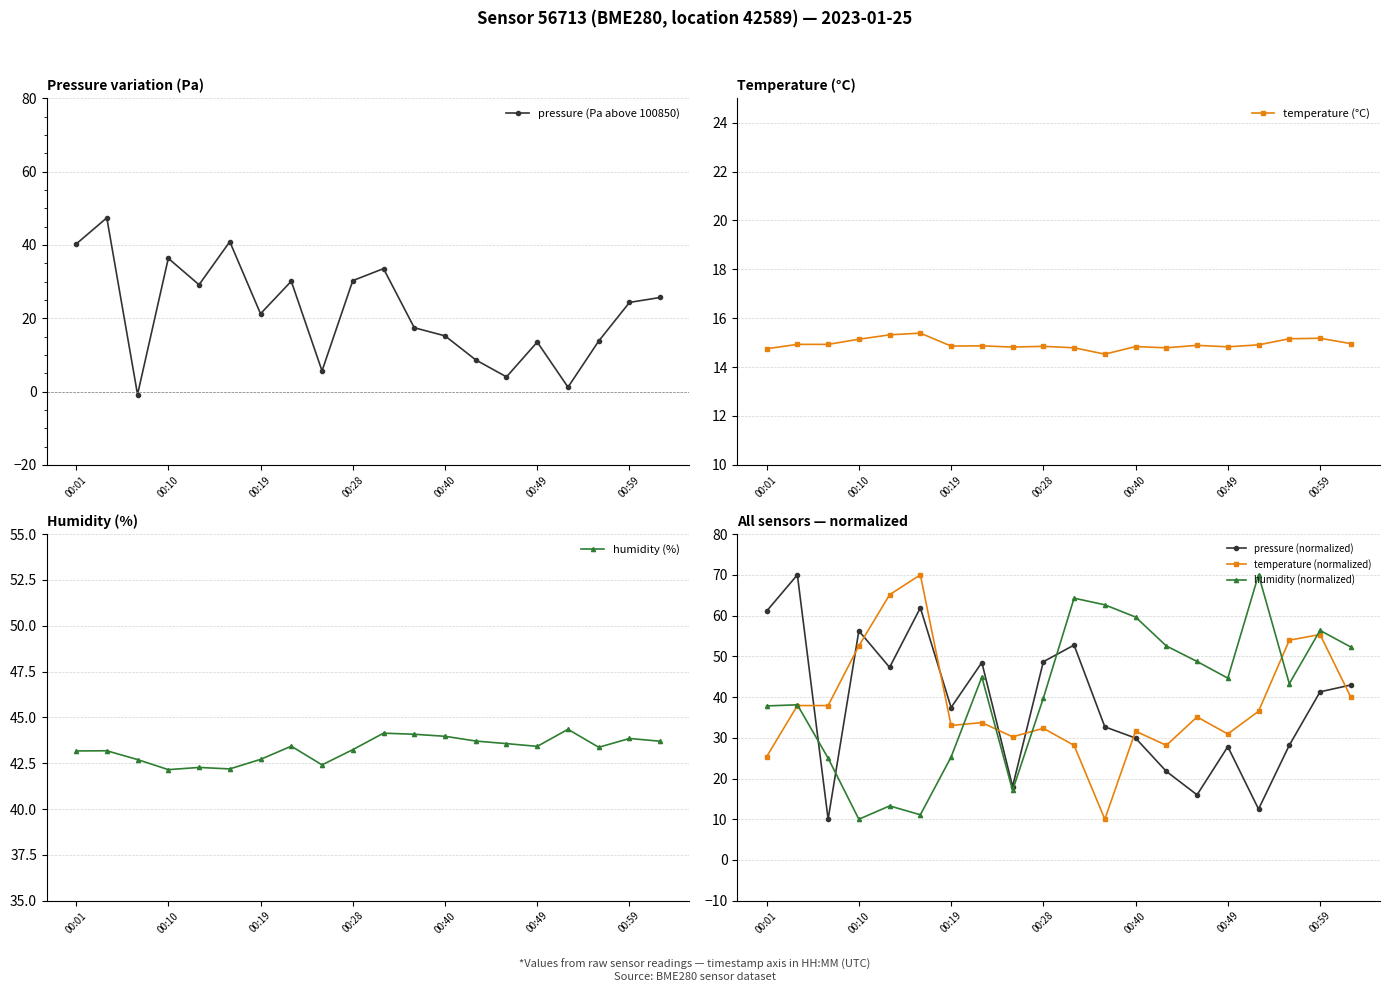

True or false: pressure (normalized) has a value of 61.1 at 00:01.

True